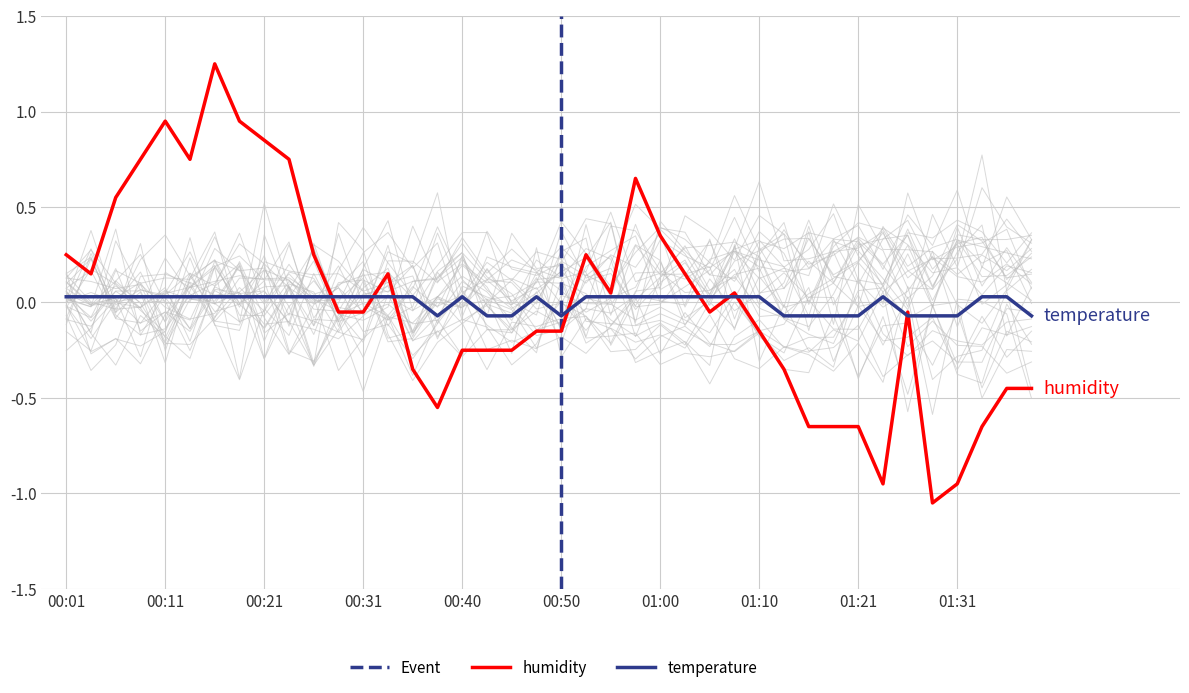

Which series changed the most between 00:45 and 01:26?

humidity